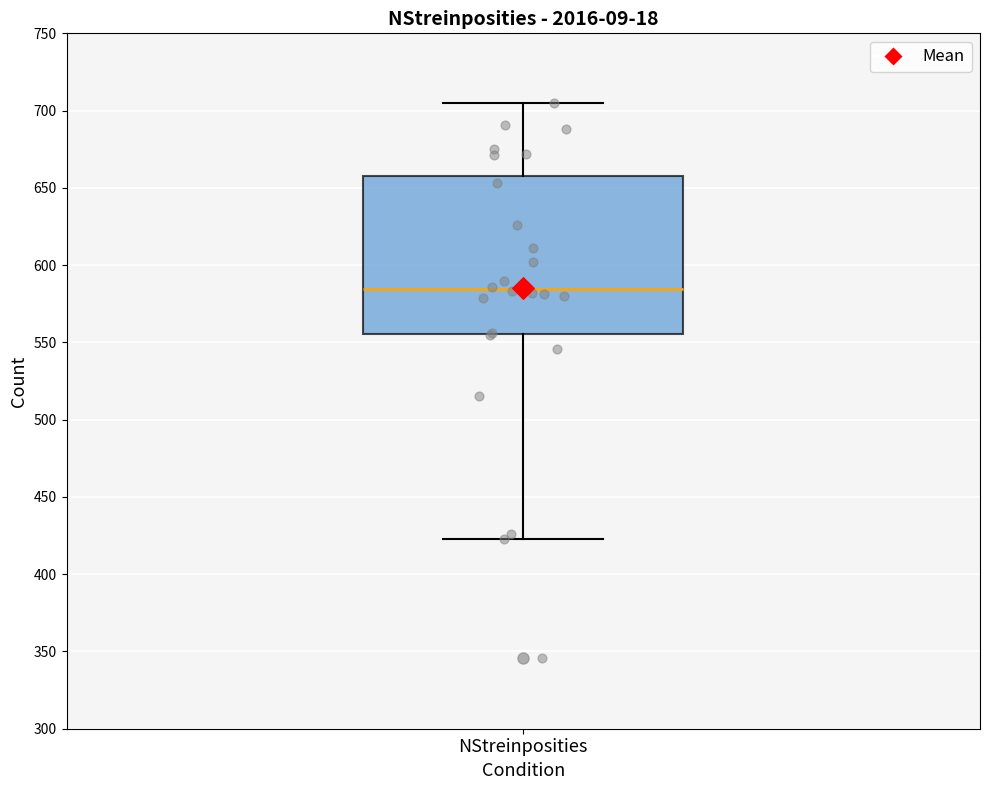

Transcribe this box plot: give where the median line is, the range the box spans, and where the two whiskers end, as read against the y-axis. The values are not printed on the chart, so give them approximately, as read against the axis.

median 585, box 555 to 660, whiskers 425 to 705